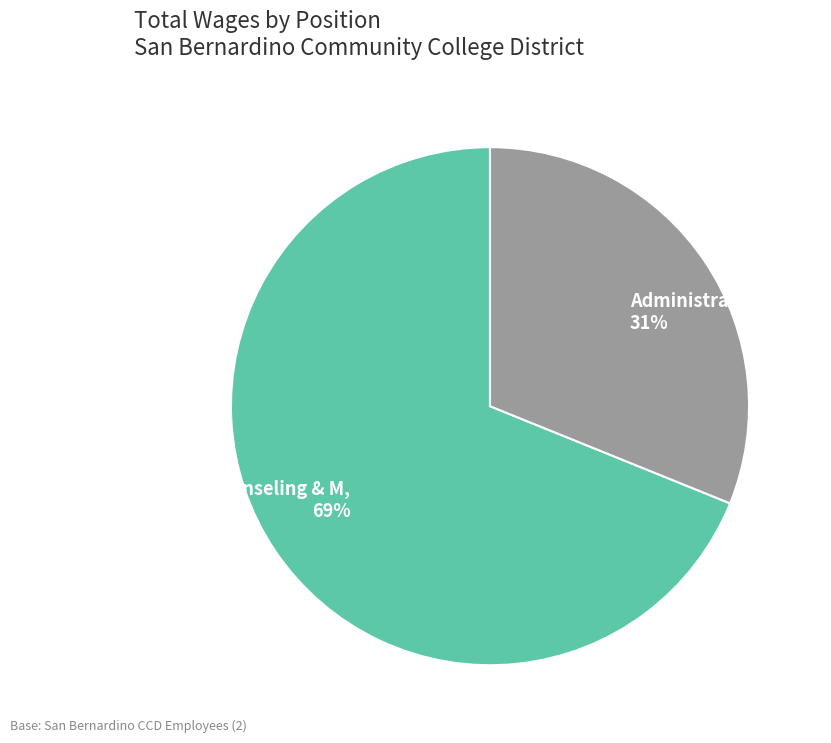

Combined, do Dean, Counseling & M and Administrative Secre account for over 50%?

Yes